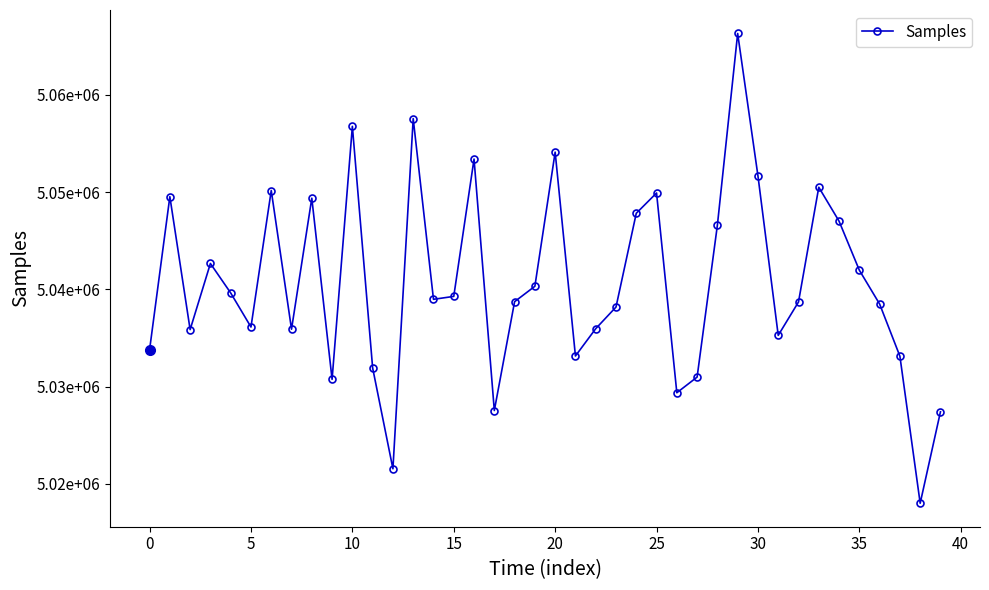

Is this an area chart (filled region under the line)?

No